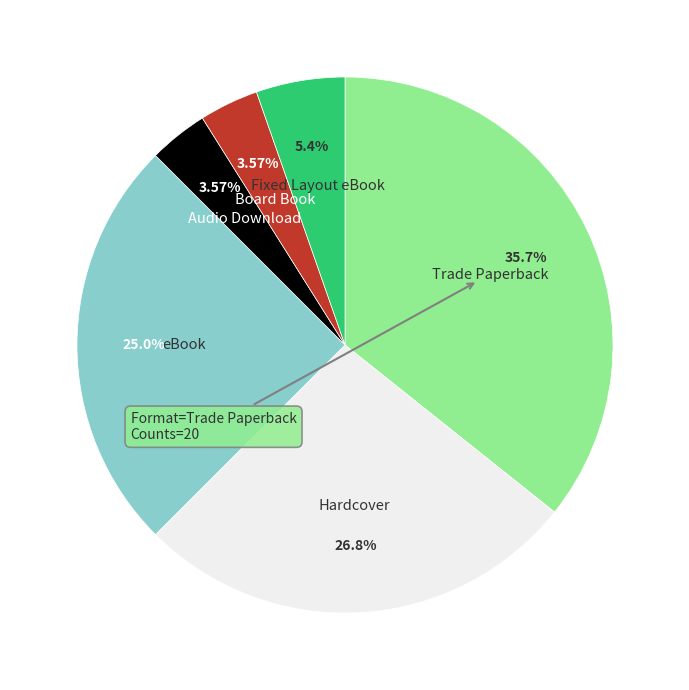

Does any single category account for the majority?

No